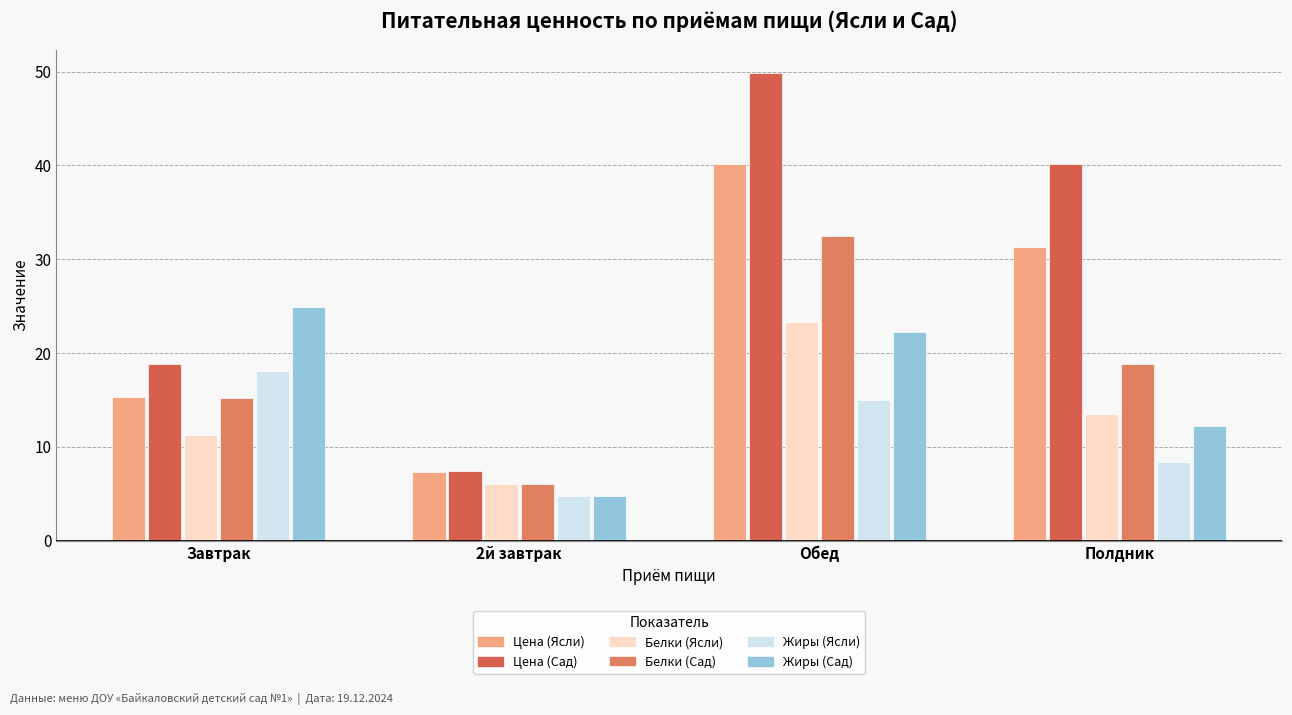

What are all the series names shown in the legend?

Цена (Ясли), Цена (Сад), Белки (Ясли), Белки (Сад), Жиры (Ясли), Жиры (Сад)